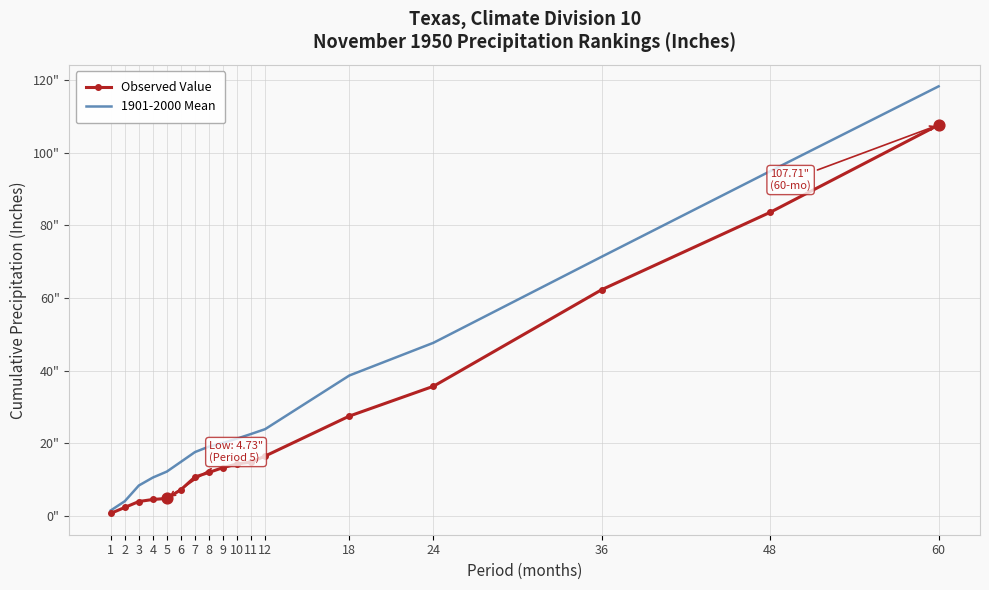

What is the total value across all series at 3?

12.2